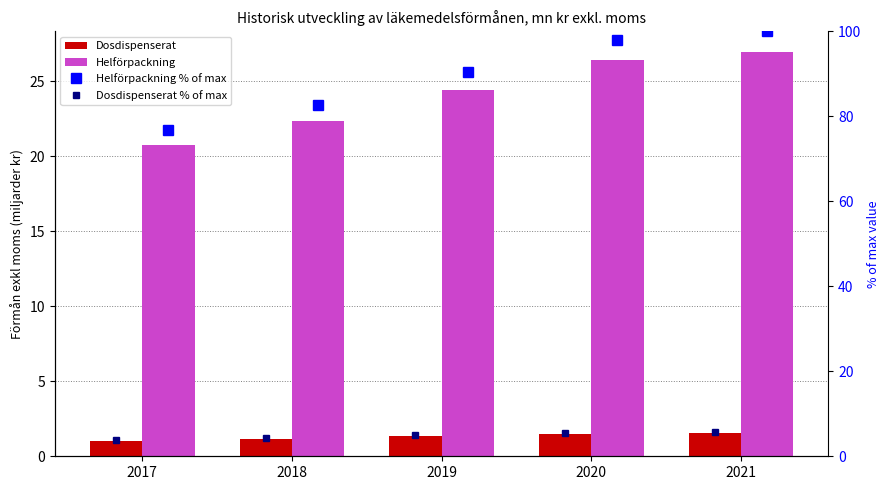

How many data points in Helförpackning are less than 24?

2